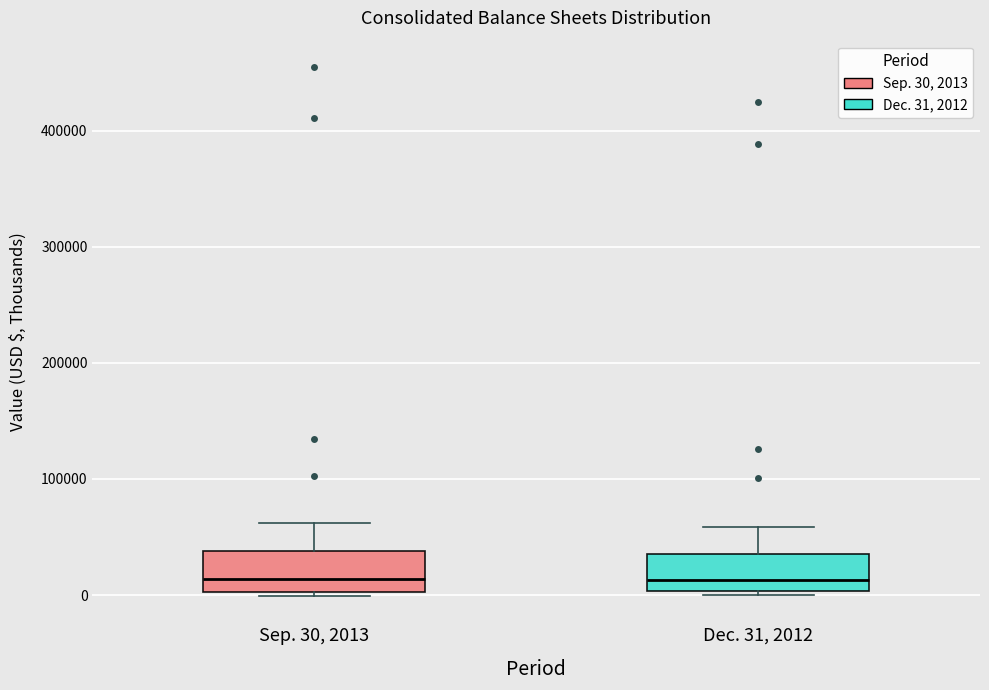

Where is the upper edge of the box for Dec. 31, 2012 on the y-axis? The values are not printed on the chart, so give them approximately, as read against the axis.

30000